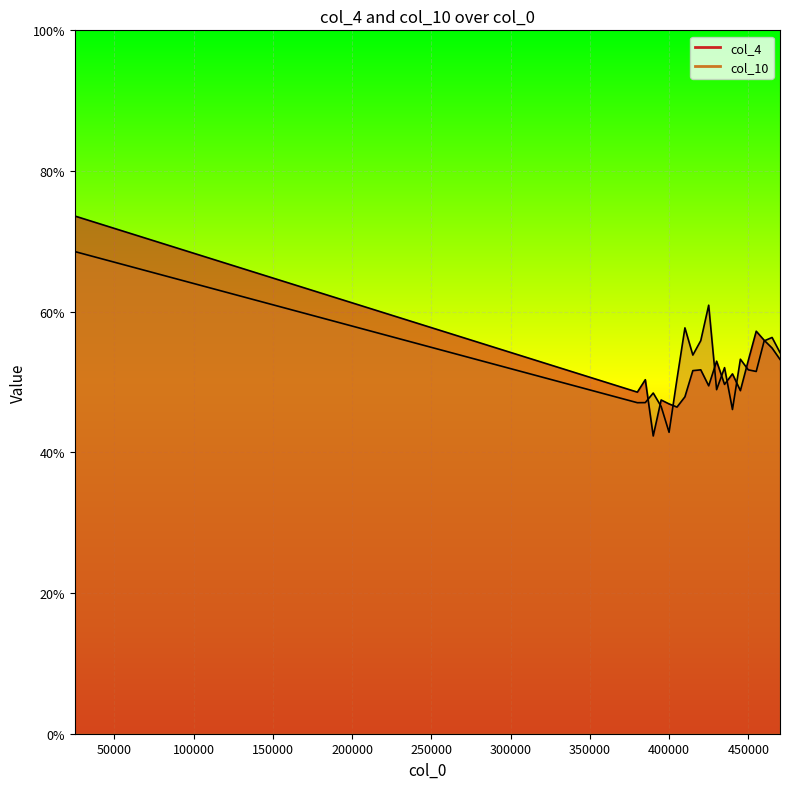

What is the value of the col_10 point at the 12th from the left?

0.5